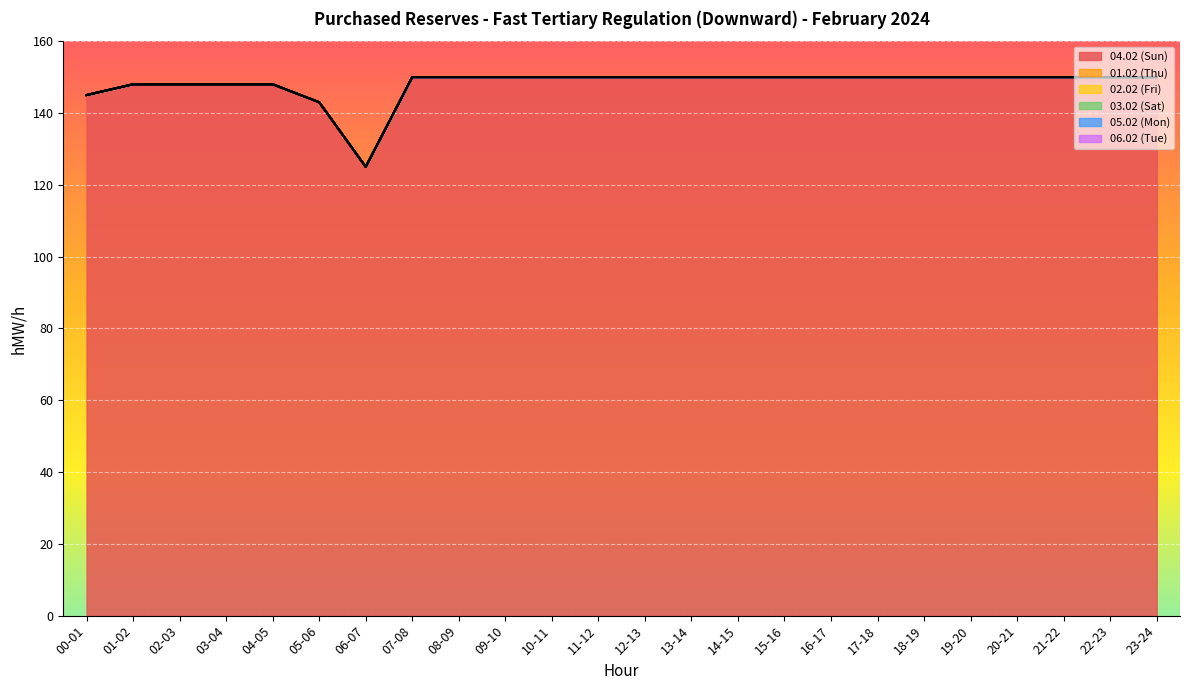

What is the label of the 15th point from the left?

14-15